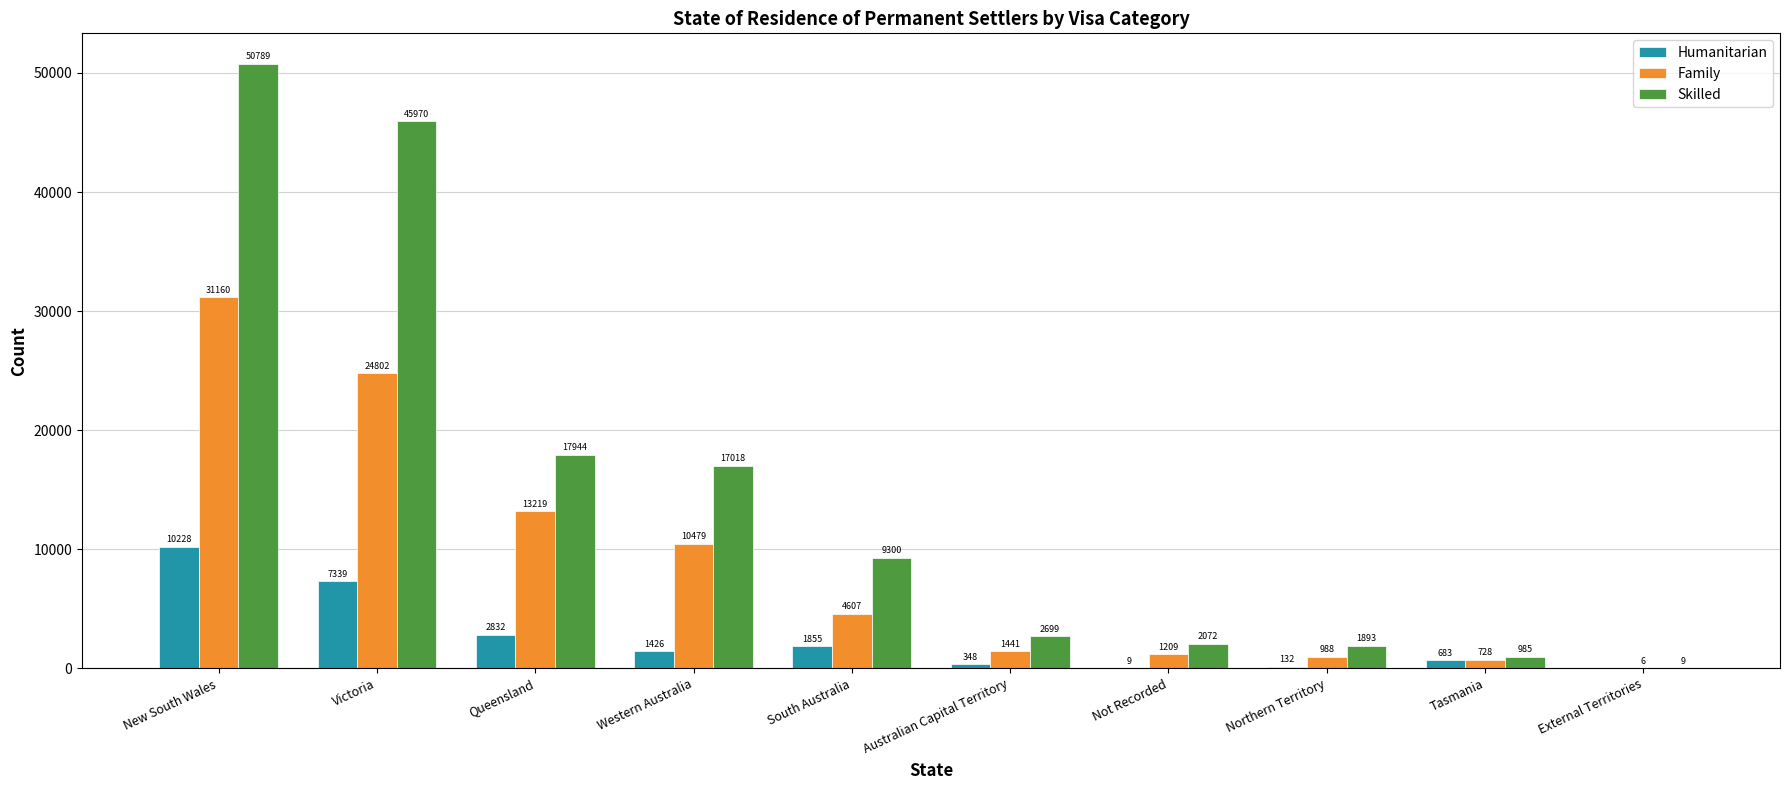

Which series has the largest total across all categories?

Skilled